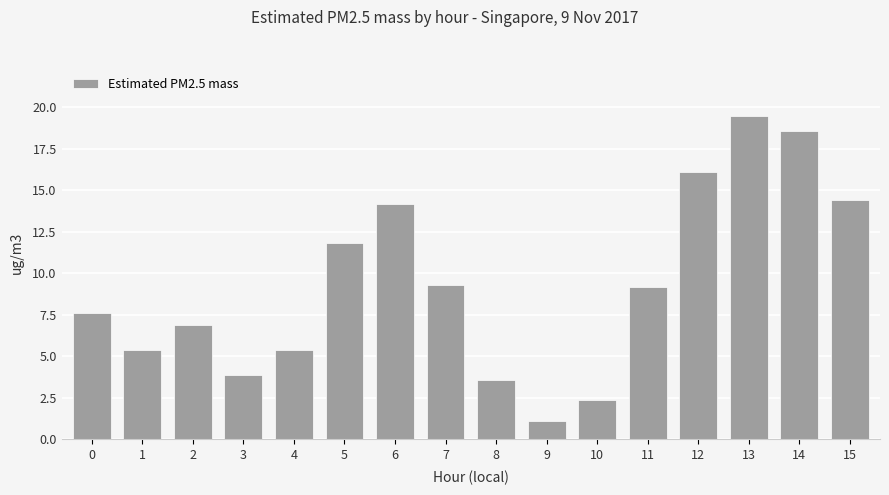

What is the average value?

9.3